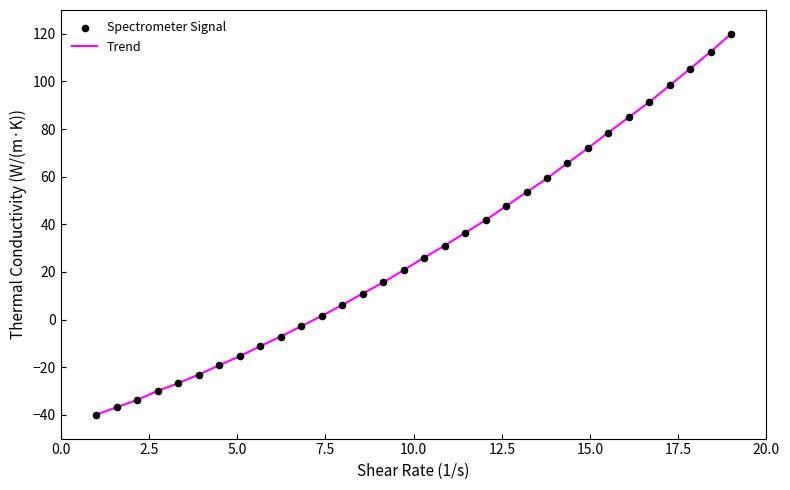

What is the greatest value displayed?

120.0